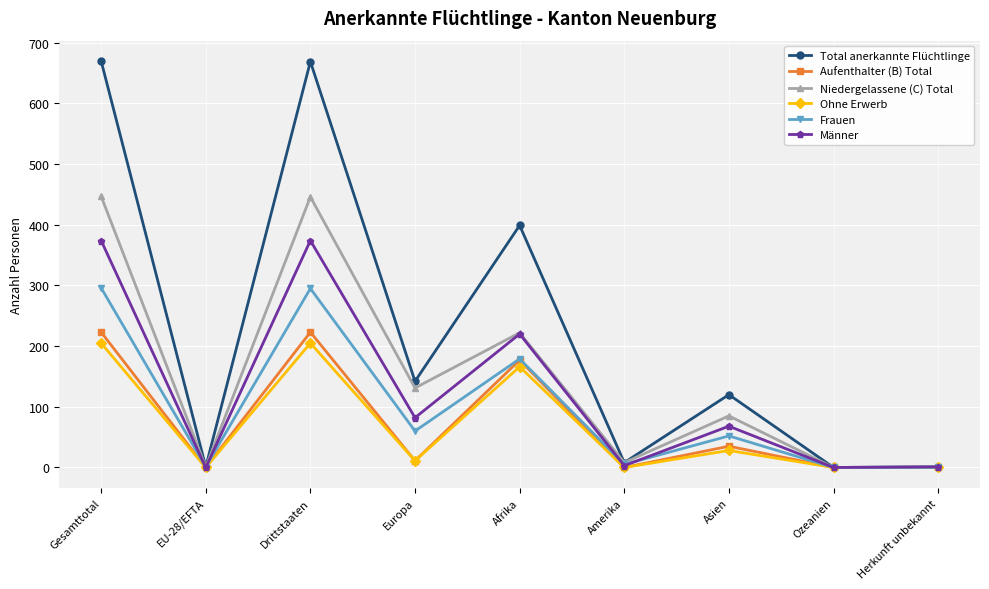

How many series are shown in this chart?

6